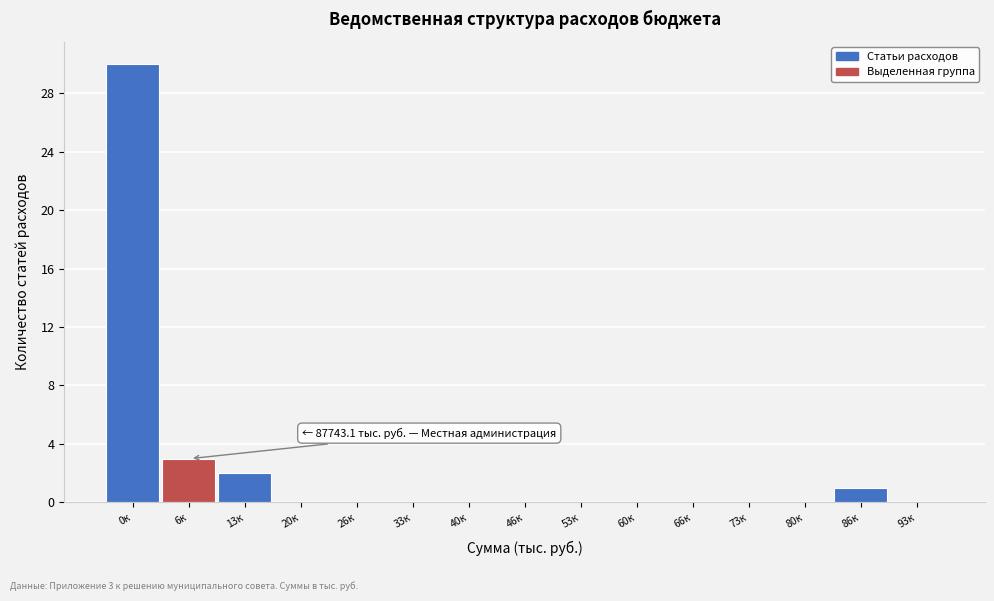

Reading right to left, extract all data points from this chart.

93к=0	86к=1	80к=0	73к=0	66к=0	60к=0	53к=0	46к=0	40к=0	33к=0	26к=0	20к=0	13к=2	6к=3	0к=30